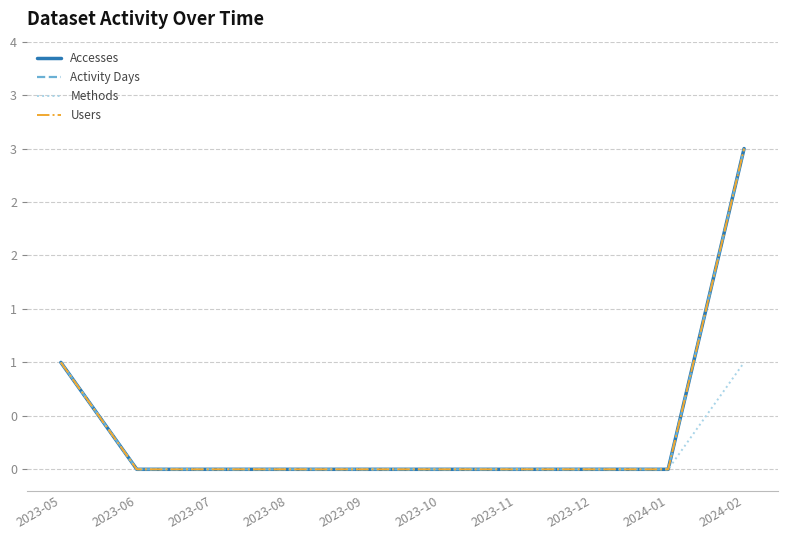

The Activity Days series shows 2 at 2023-12. True or false?

False